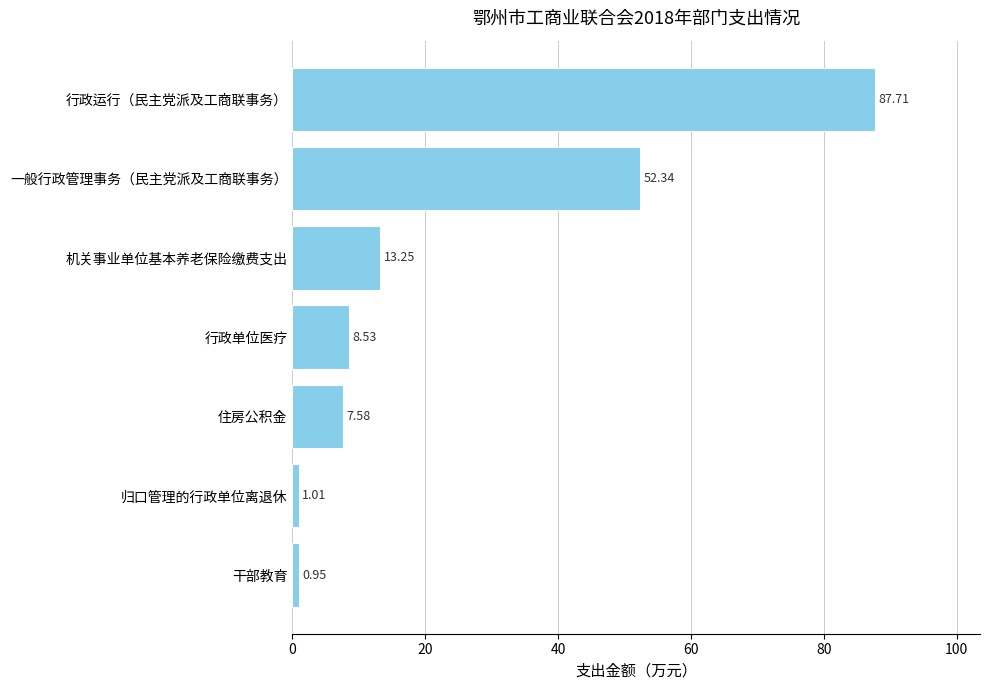

What is the average value?

24.5